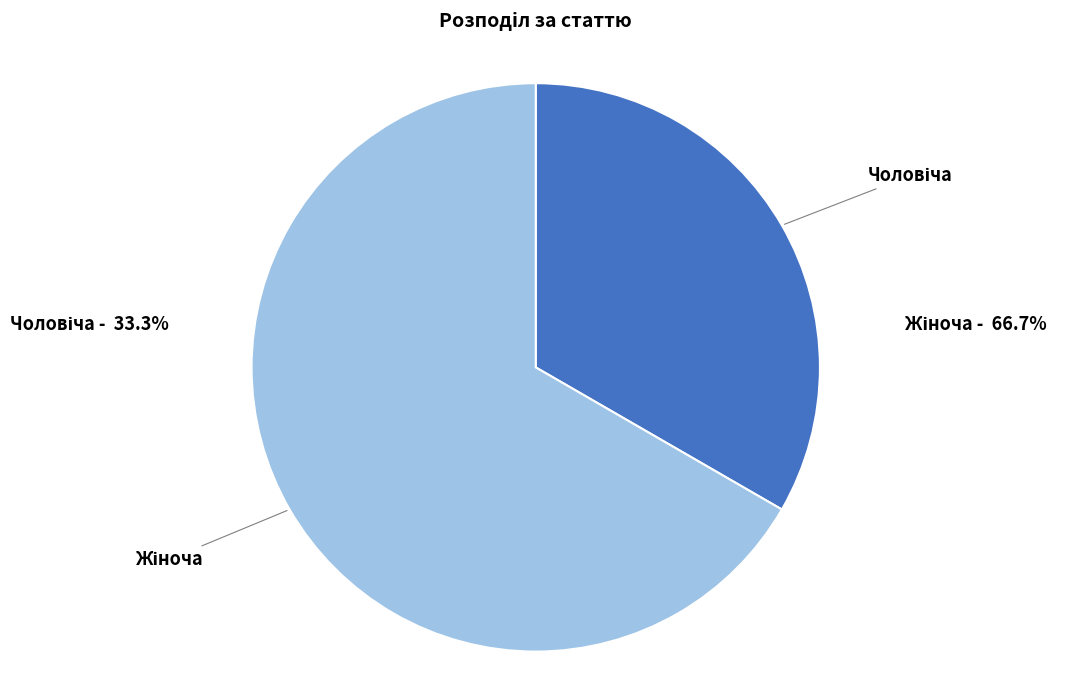

Approximately how many times larger is the value at Чоловіча compared to Жіноча?

0.5